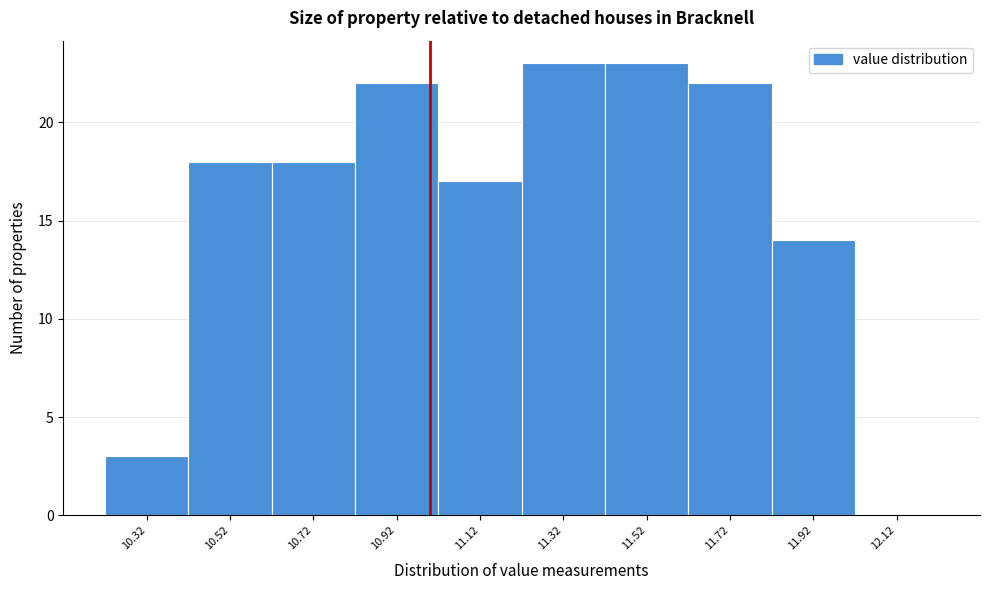

Reading left to right, list all the values displayed in this chart.

10.32=3	10.52=18	10.72=18	10.92=22	11.12=17	11.32=23	11.52=23	11.72=22	11.92=14	12.12=0